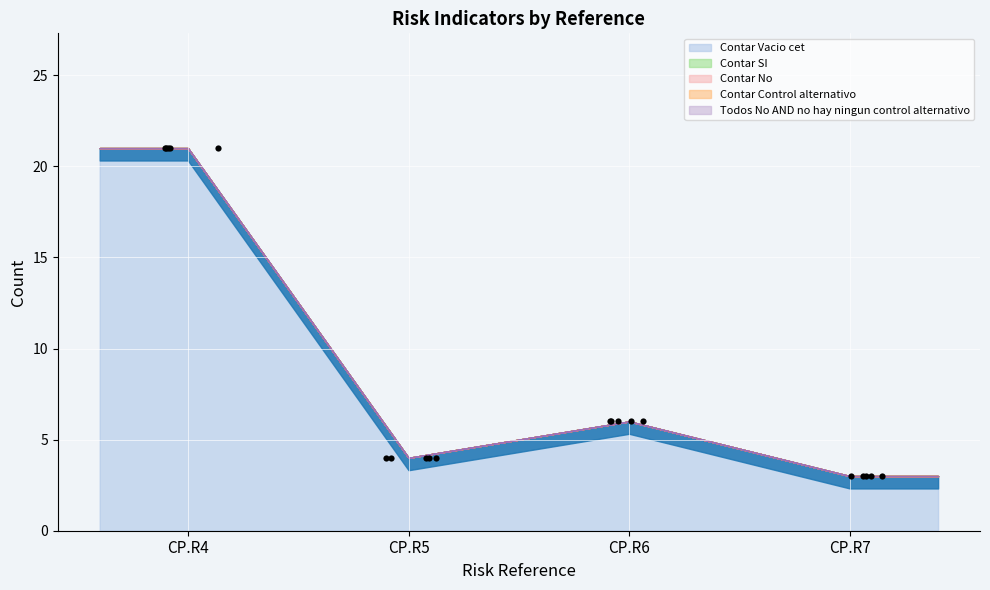

At how many categories does at least one series exceed 4?

2